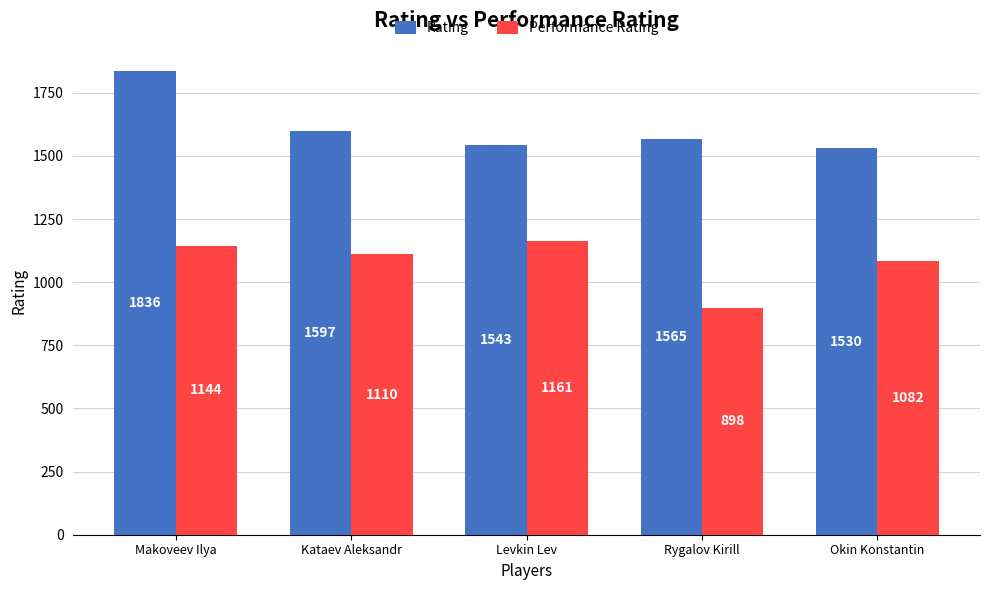

Which category has the lowest value in the Rating series?

Okin Konstantin